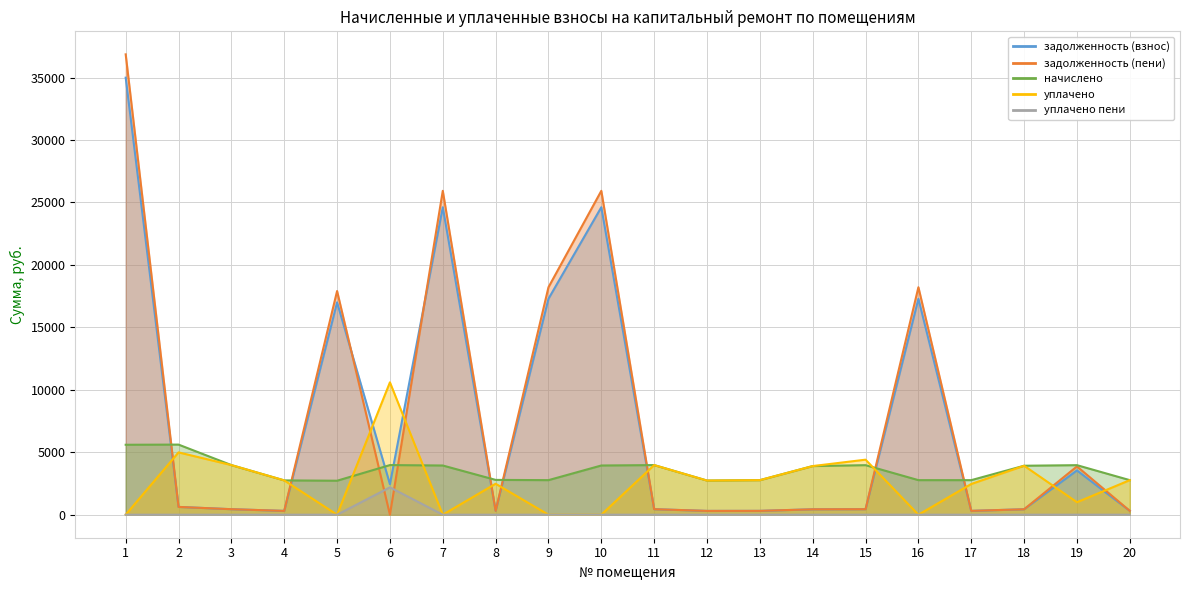

How many data points does each series have?

20